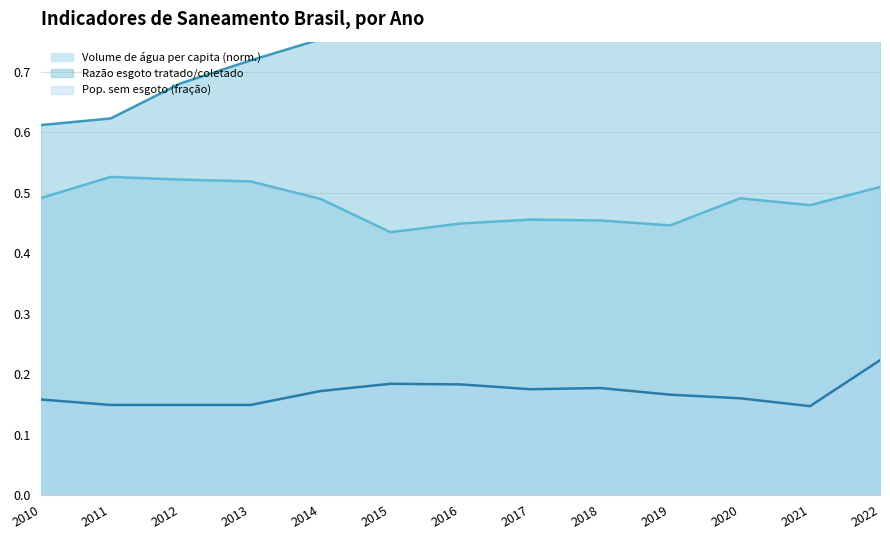

Rank the series at 2011 from highest to lowest value.

Razão entre volume de esgoto tratado e coletado, Volume de água consumida per capita (litros/dia), Parcela da população total que mora em domicílios sem esgoto